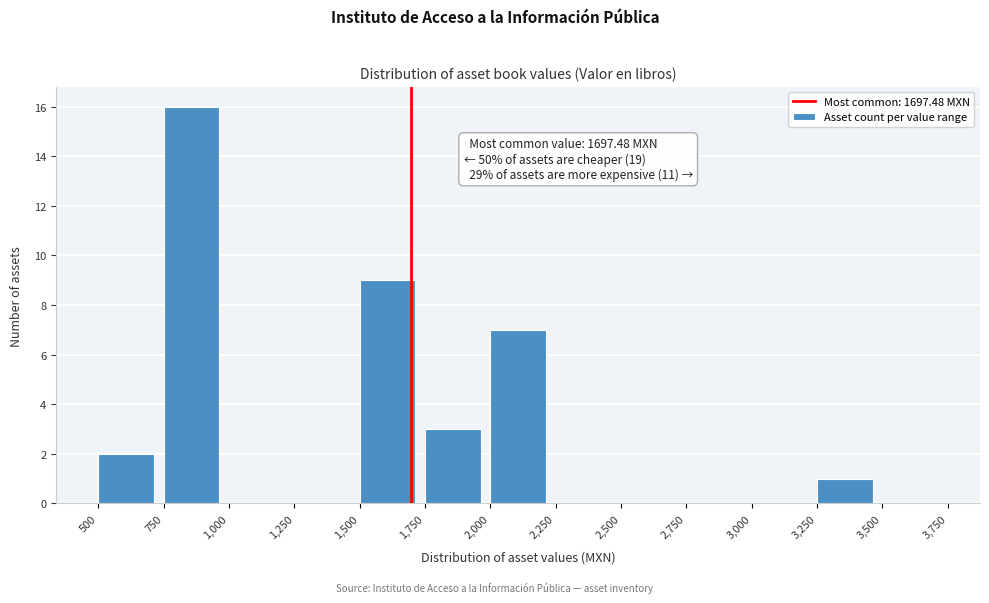

Which range on the x-axis has the tallest bar?

750 to 1,000